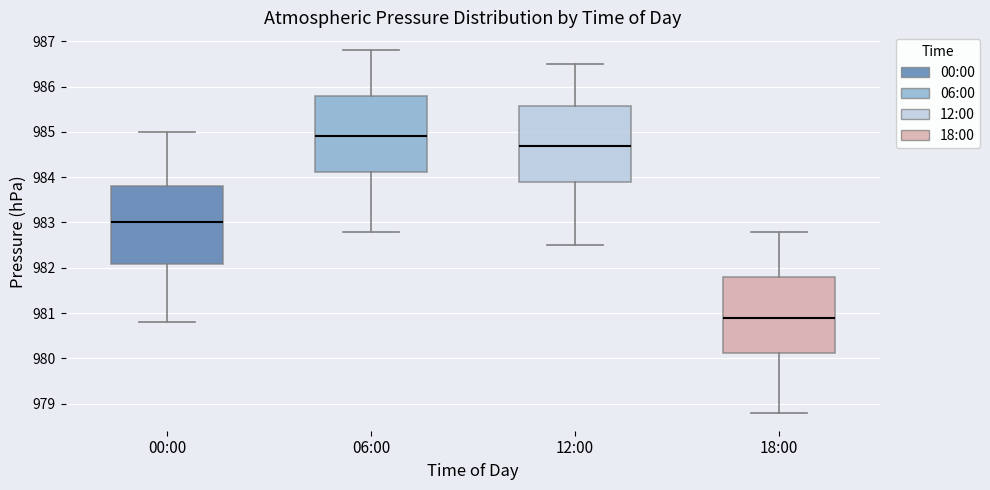

Which box has the highest median line?

06:00